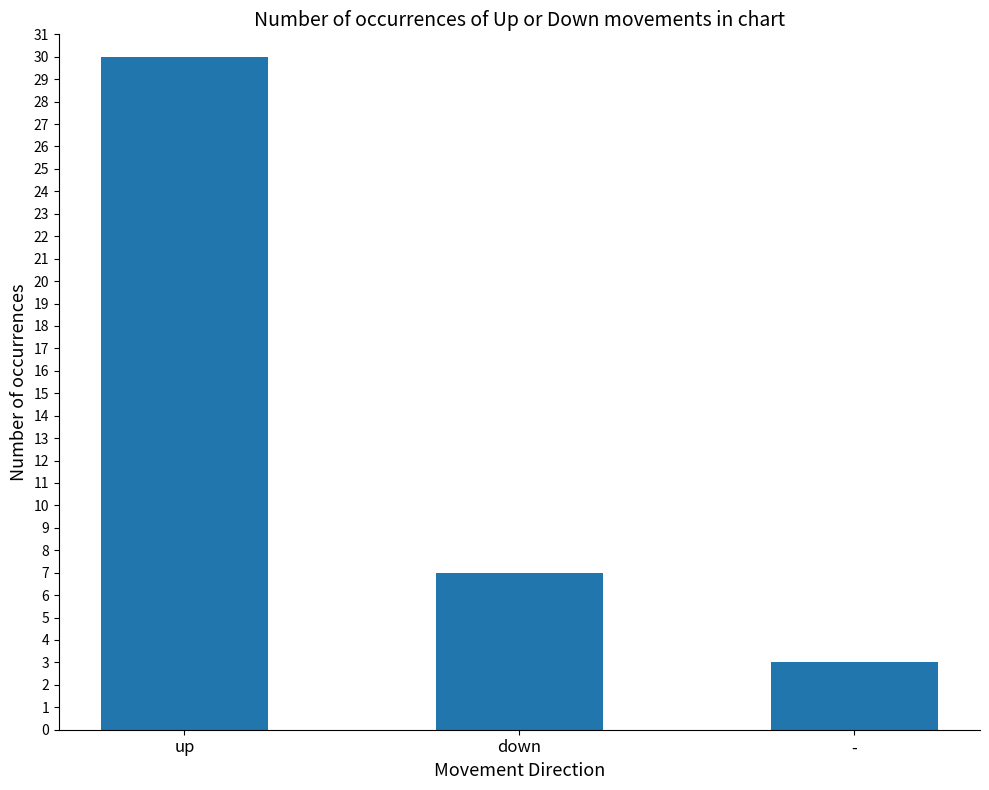

Rank the categories by value from lowest to highest.

-, down, up